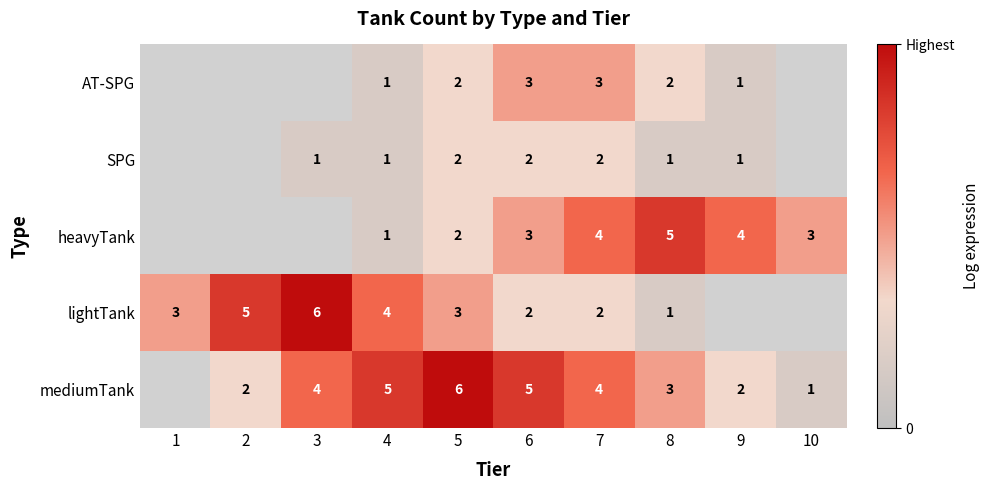

The AT-SPG series shows 3 at 7. True or false?

True